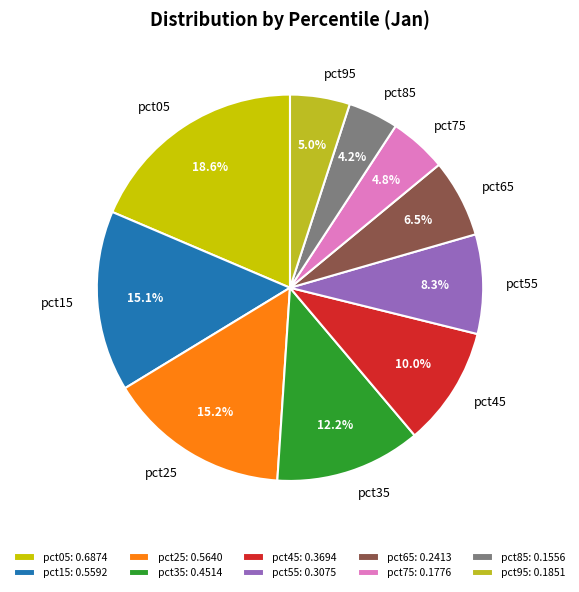

Which has a higher value, pct55 or pct95?

pct55